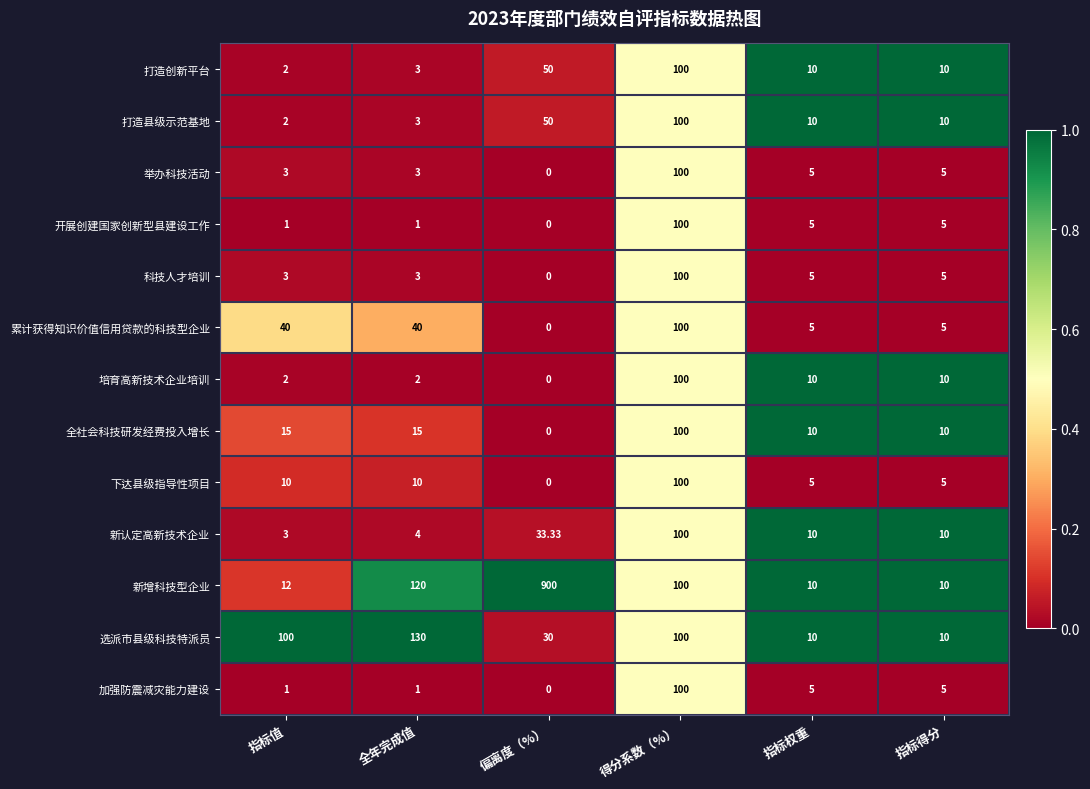

Which series has the largest range (max minus min)?

新增科技型企业